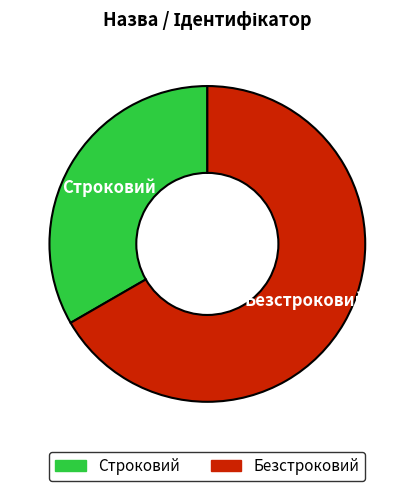

Rank the categories by value from lowest to highest.

Строковий, Безстроковий